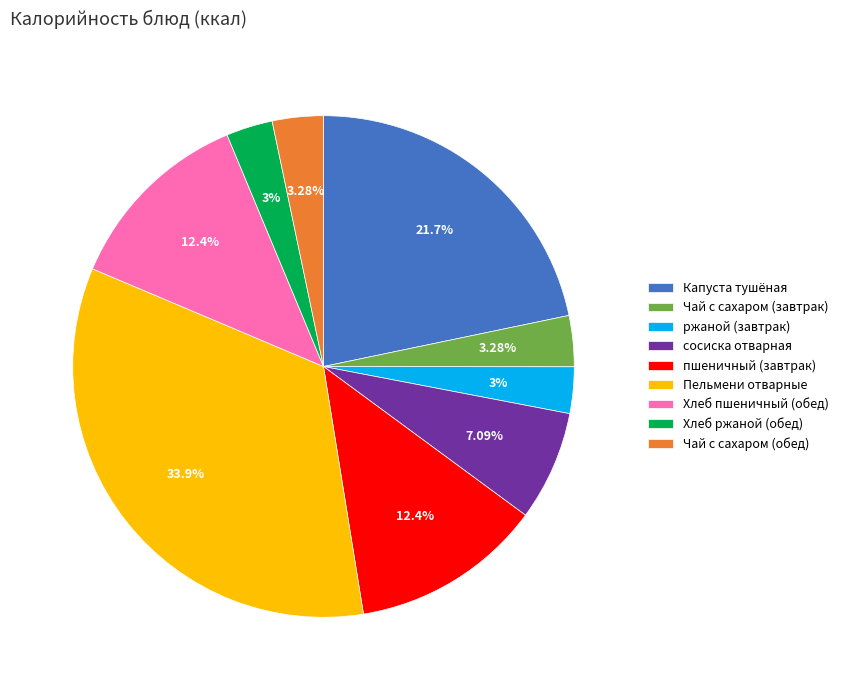

What is the ratio of the value at Хлеб пшеничный (обед) to the value at Капуста тушёная?

0.6